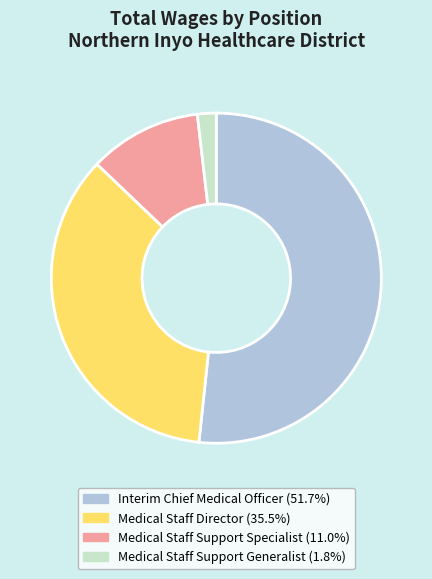

How many segments does this pie chart have?

4